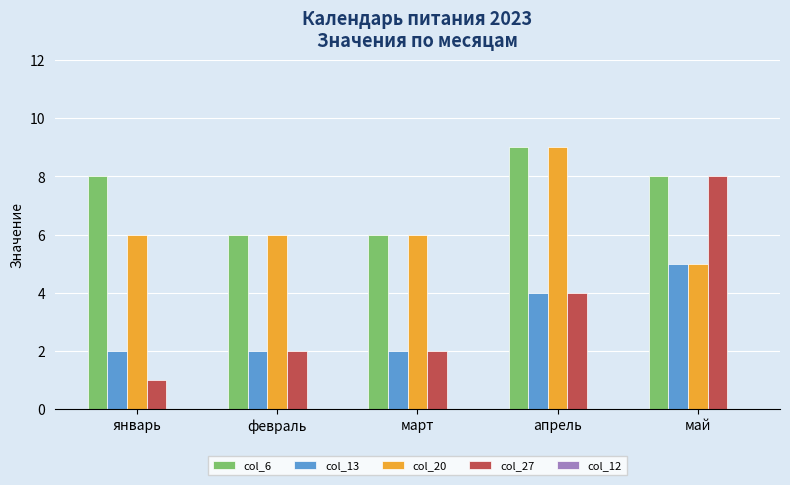

Rank the series at январь from lowest to highest value.

col_27, col_13, col_20, col_6